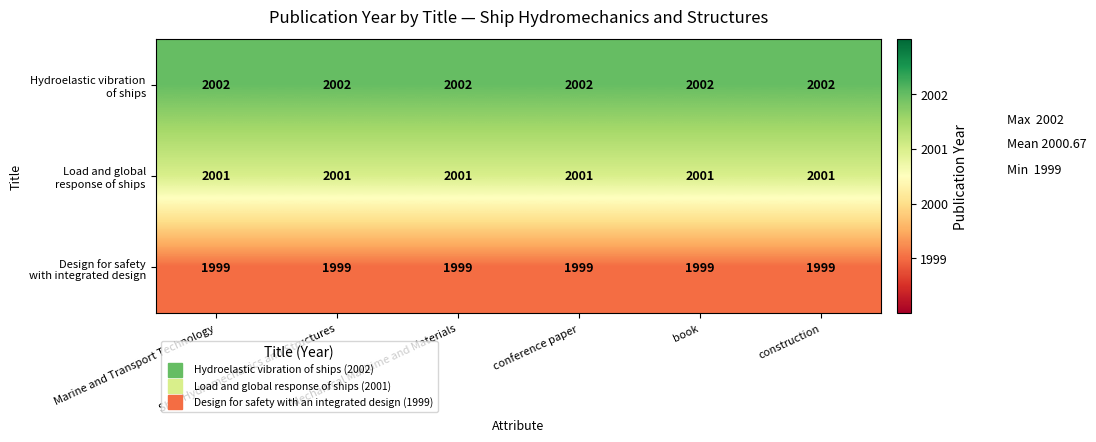

At how many categories does at least one series exceed 1999?

6